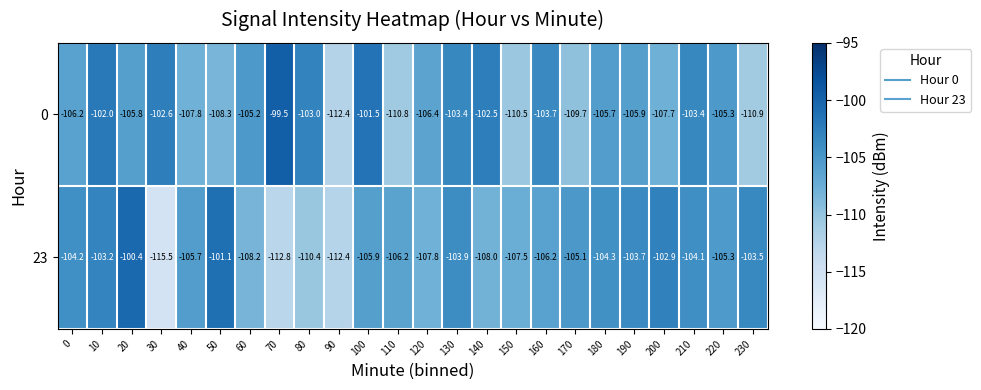

What is the approximate value of 23 at 140?

-108.0